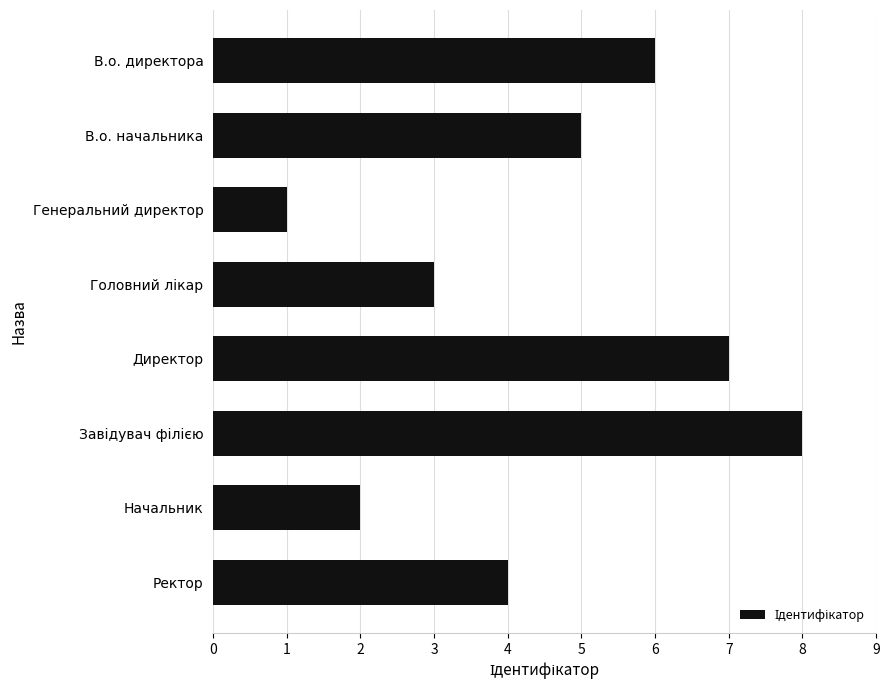

What position from the bottom is Генеральний директор?

6